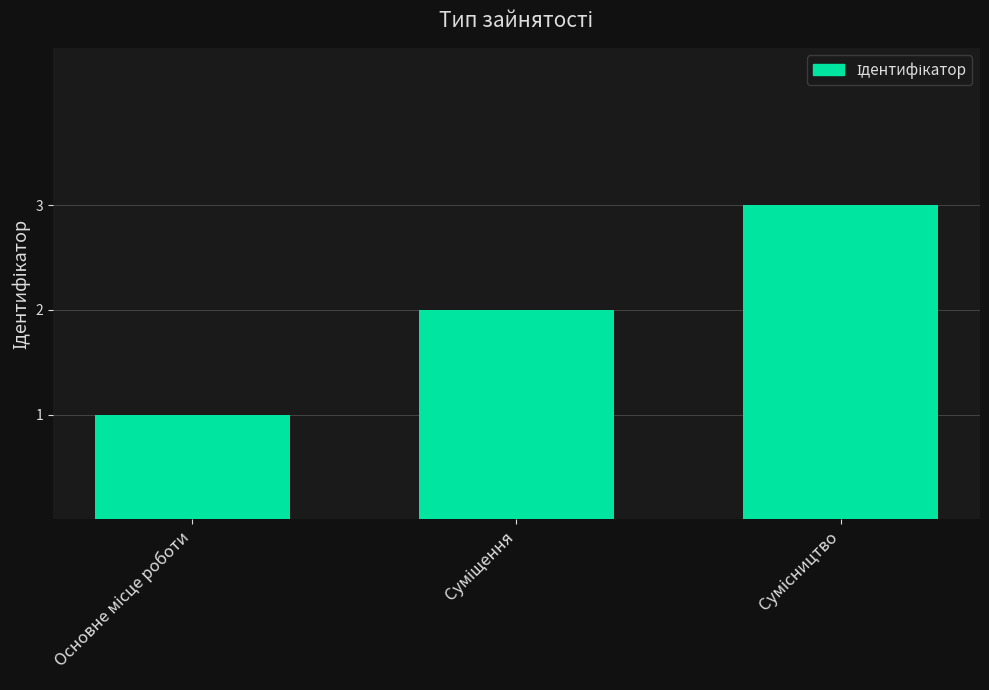

What is the sum of all values?

6